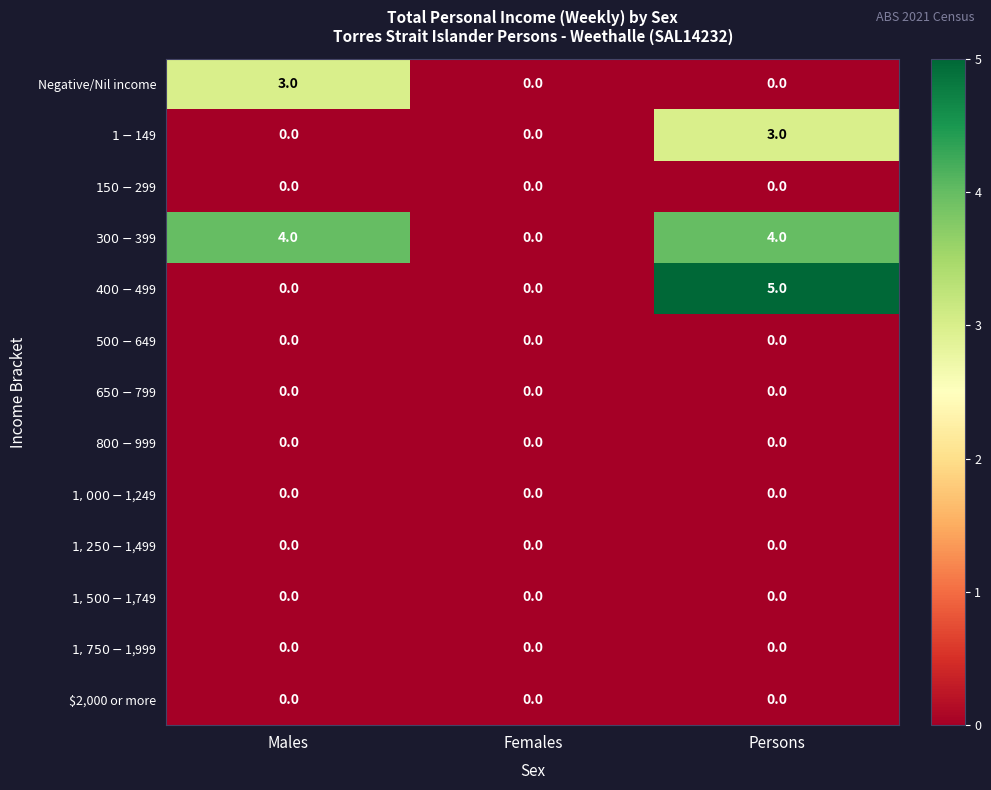

What is the total value across all series at Males?

7